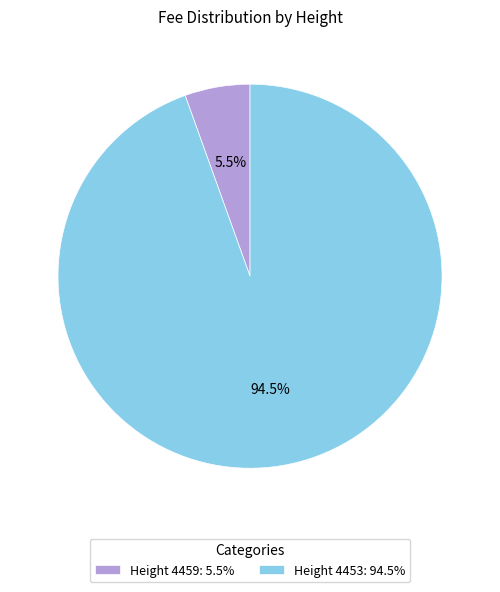

Between Height 4459: 5.5% and Height 4453: 94.5%, which is larger?

Height 4453: 94.5%